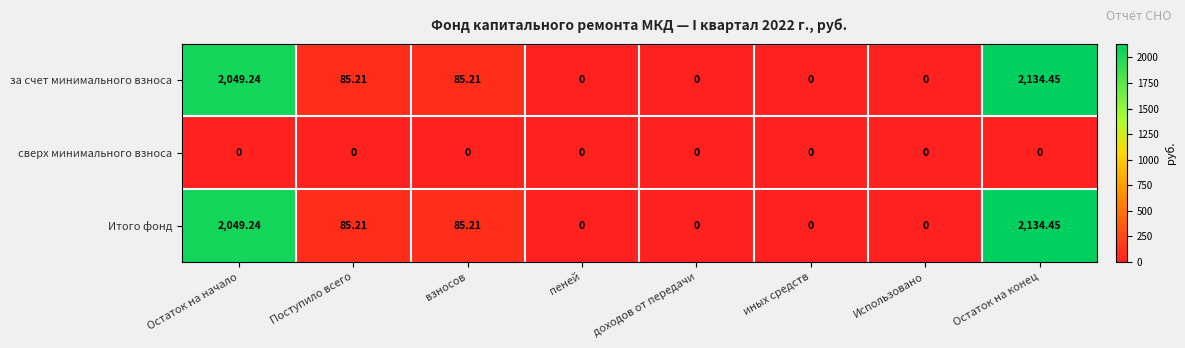

Which category has the highest value in the за счет минимального взноса series?

Остаток на конец